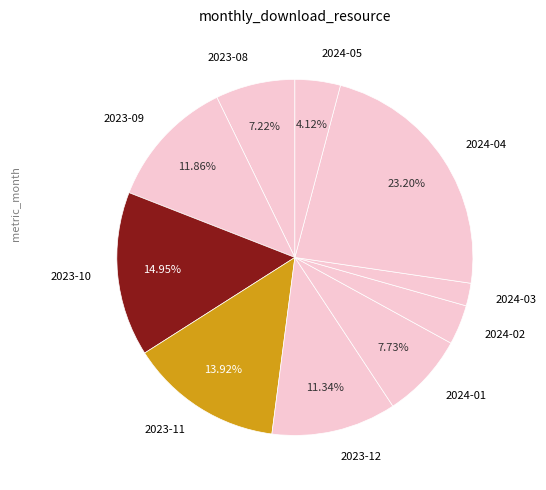

To the nearest percent, what is the difference between the 2023-12 and 2023-08 slice percentages?

4%